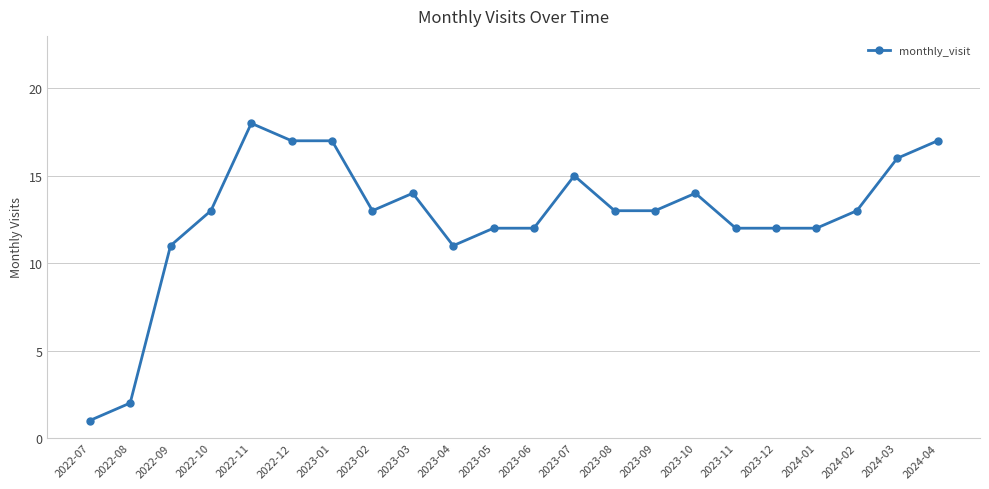

Is this an area chart (filled region under the line)?

No